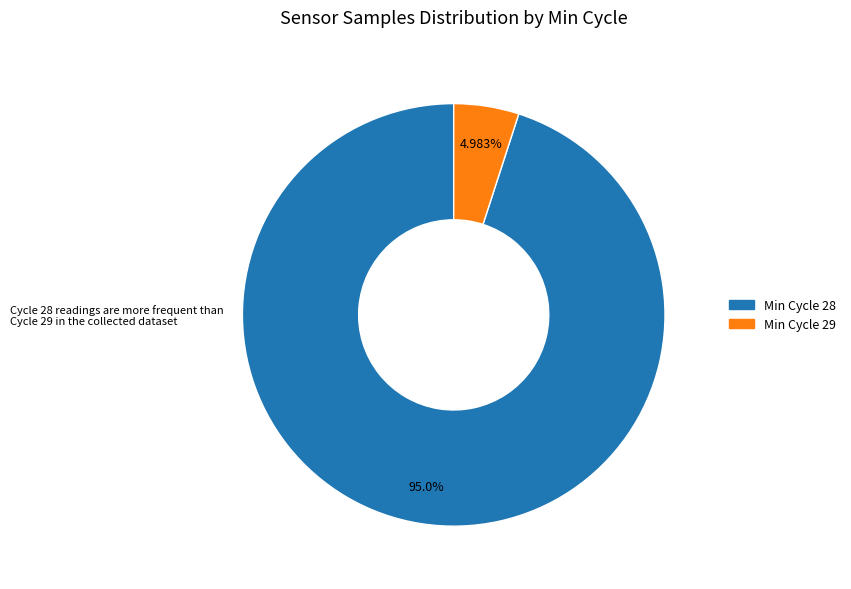

Is there any slice that represents more than half of the pie?

Yes